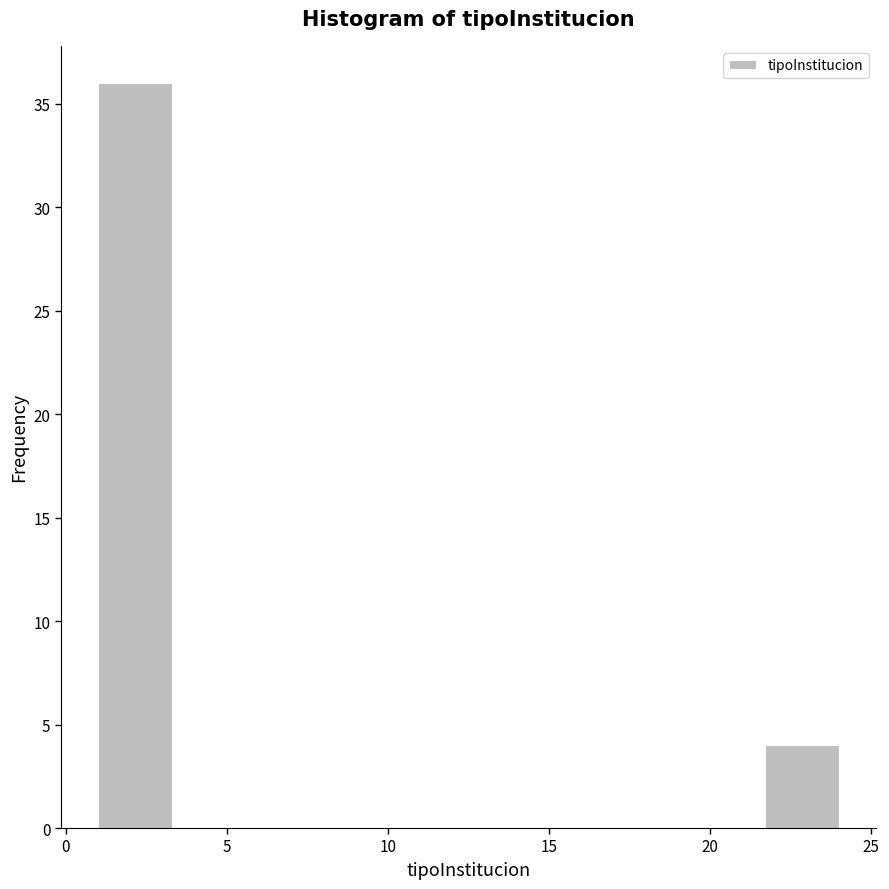

Which range on the x-axis has the tallest bar?

1.0 to 3.3